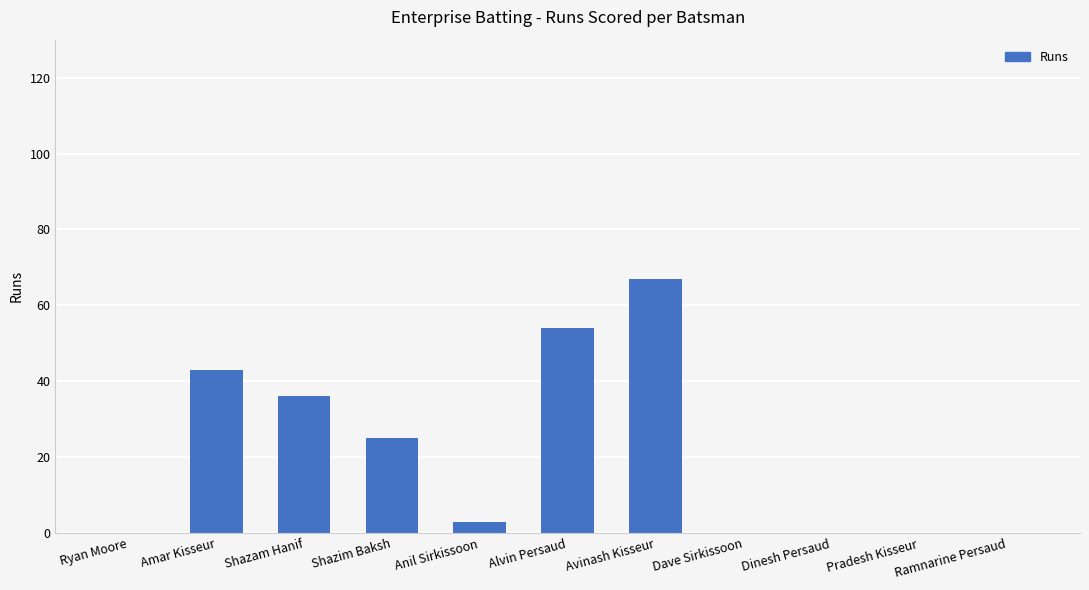

What is the greatest value displayed?

67